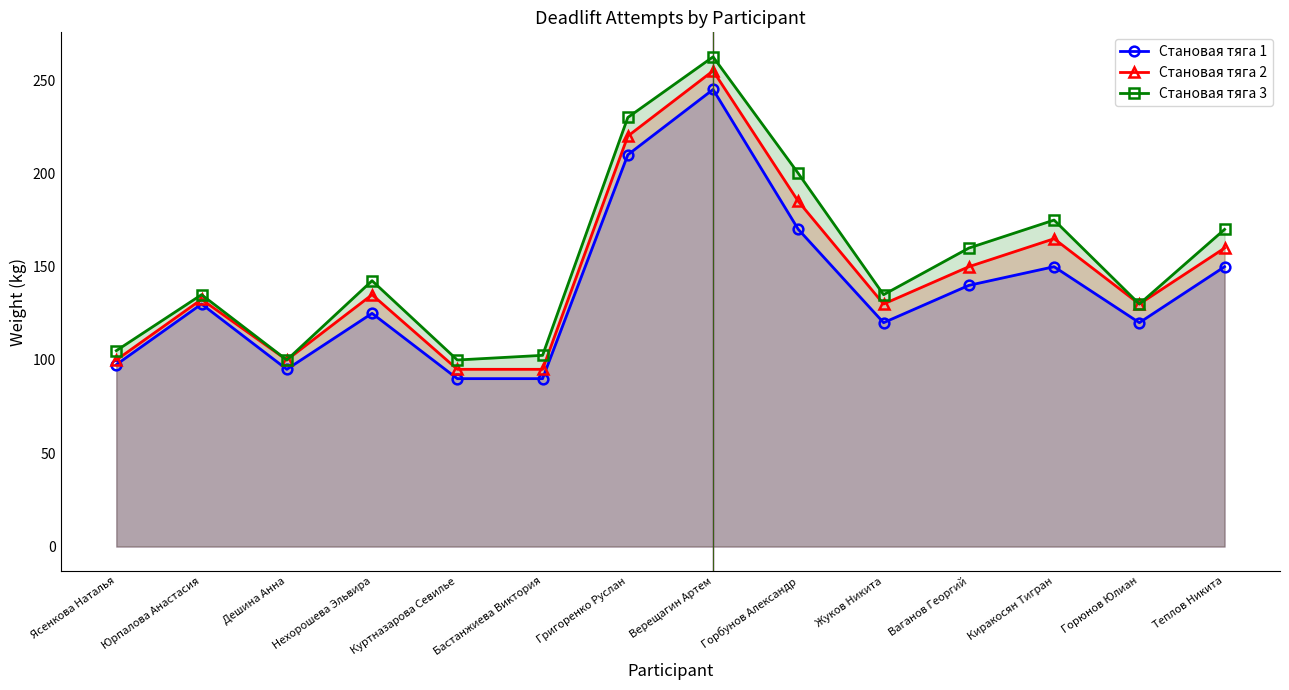

Reading left to right, extract all data points from this chart.

Становая тяга 1: 97.5	130.0	95.0	125.0	90.0	90.0	210.0	245.0	170.0	120.0	140.0	150.0	120.0	150.0
Становая тяга 2: 100.0	132.5	100.0	135.0	95.0	95.0	220.0	255.0	185.0	130.0	150.0	165.0	130.0	160.0
Становая тяга 3: 105.0	135.0	100.0	142.5	100.0	102.5	230.0	262.5	200.0	135.0	160.0	175.0	130.0	170.0